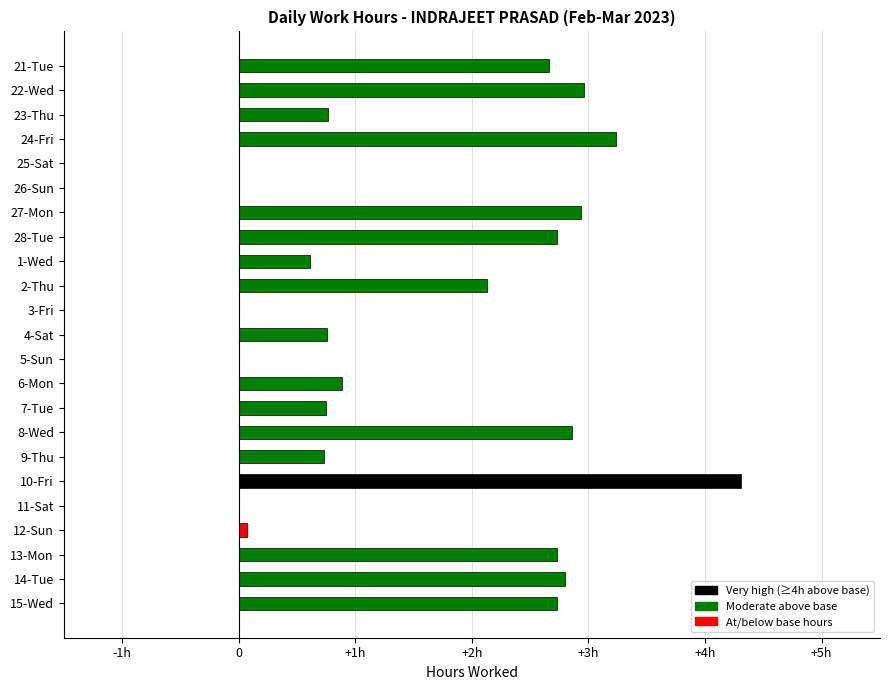

Are the bars horizontal?

Yes